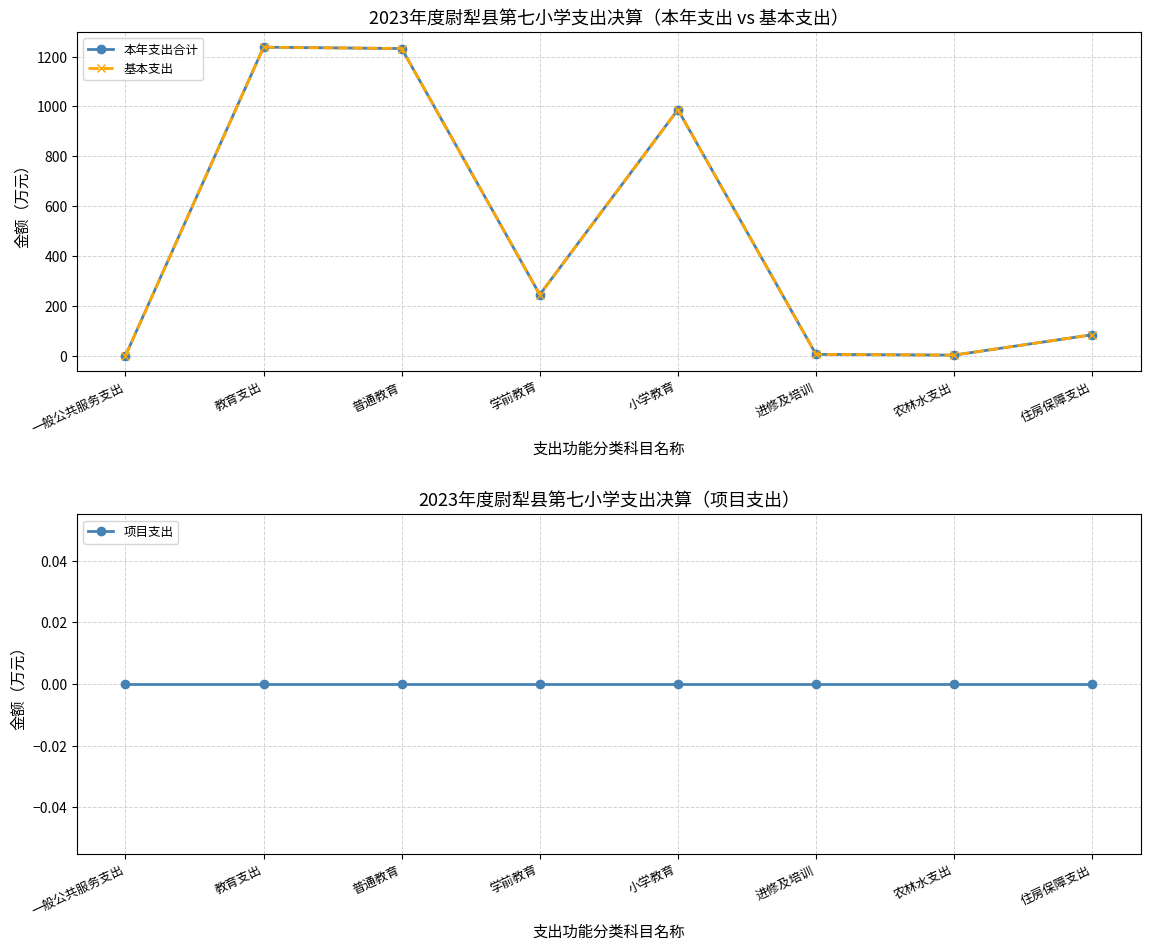

At 进修及培训, list the series in order from largest to smallest.

本年支出合计, 基本支出, 项目支出